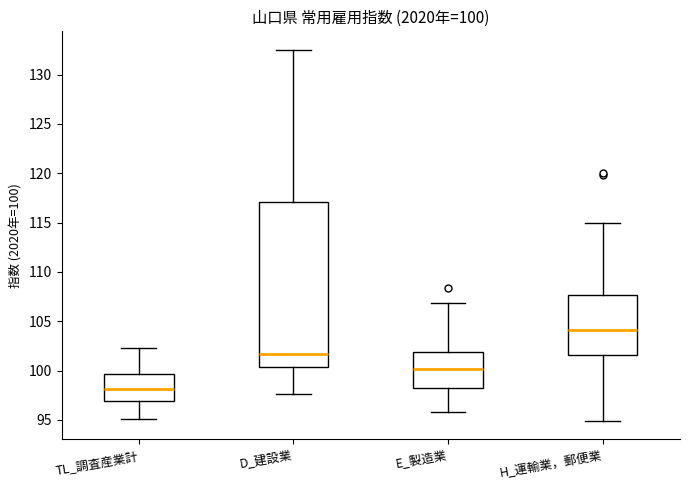

Which box is the tallest, from its lower edge to its upper edge?

D_建設業